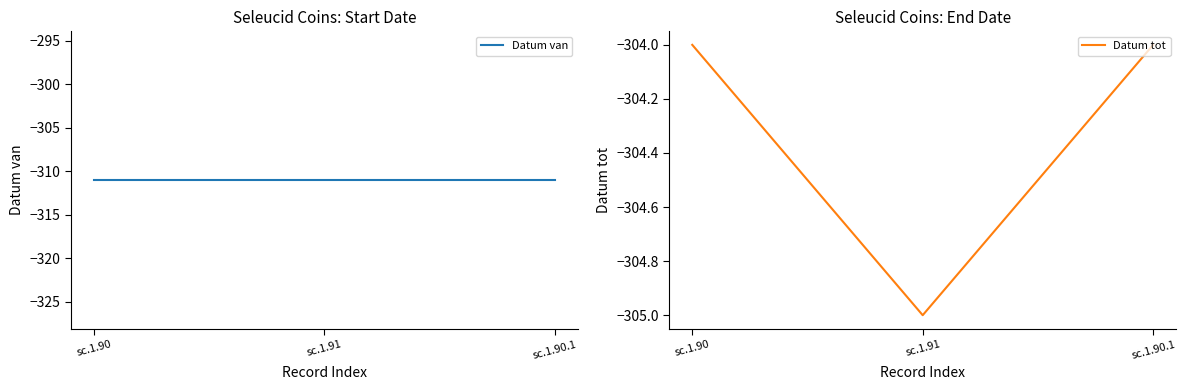

What is the spread (max minus min) of values at sc.1.90?

7